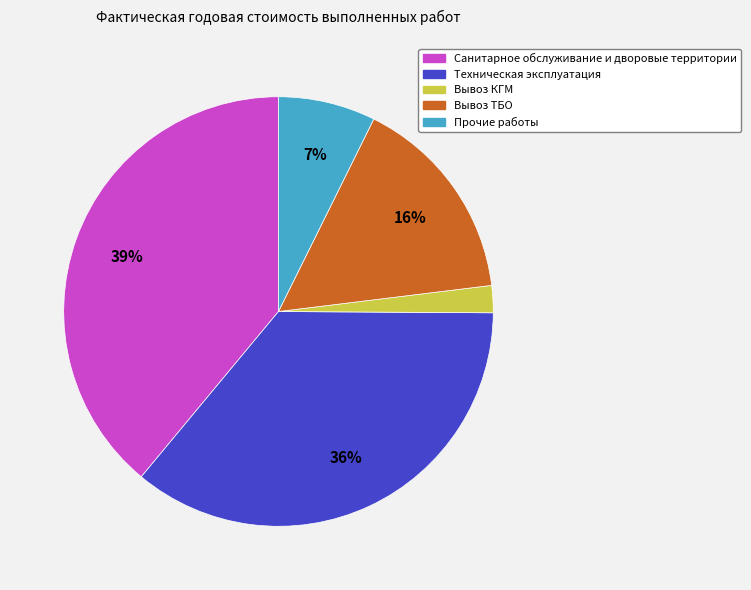

Which has a higher value, Техническая эксплуатация or Вывоз ТБО?

Техническая эксплуатация